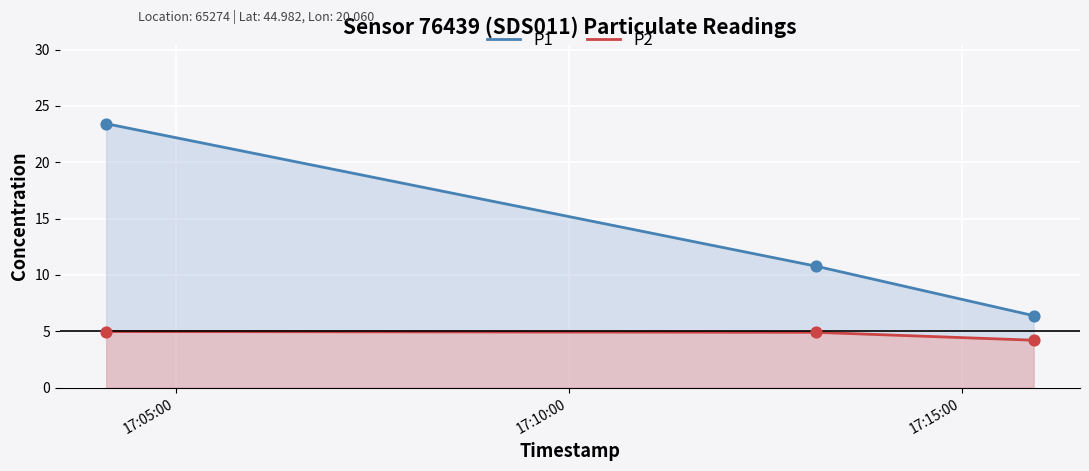

What is the sum of all P2 values?

14.1